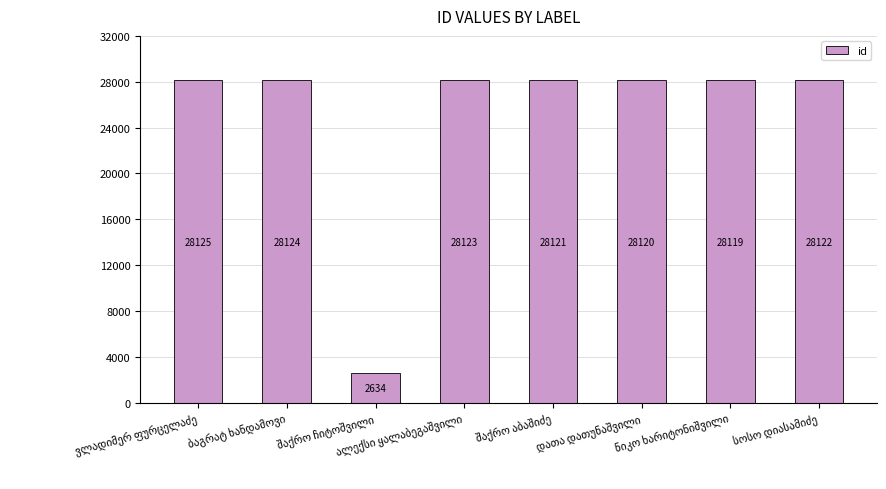

What is the difference between the second highest and minimum values?

25490